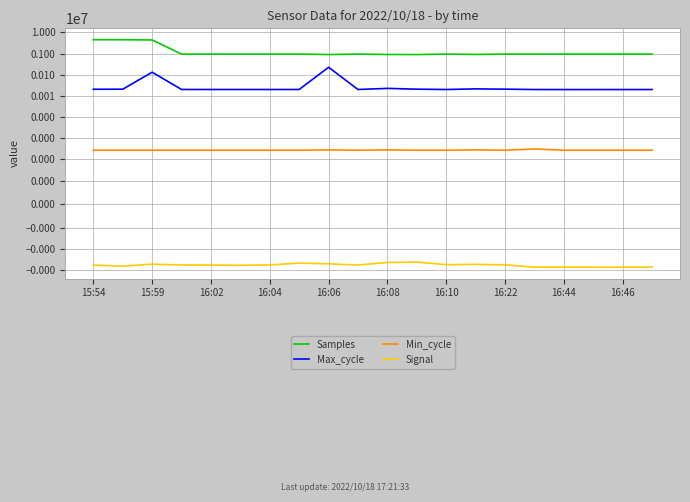

Which series has the largest total across all categories?

Samples